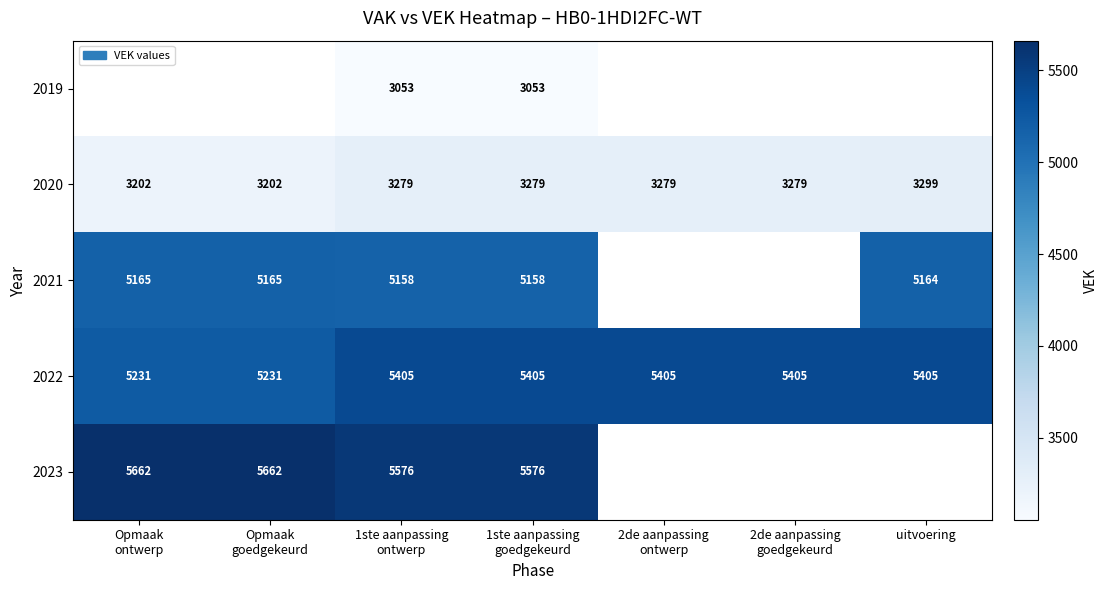

Count the number of categories in the chart.

7